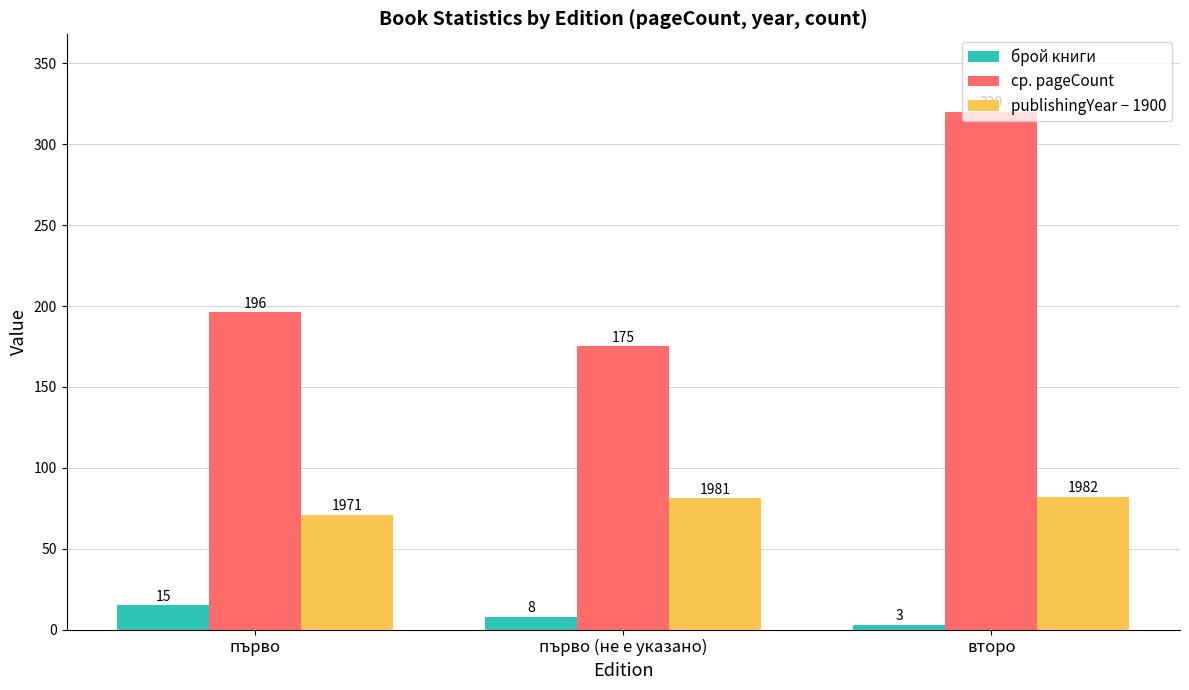

What is the spread (max minus min) of values at второ?

317